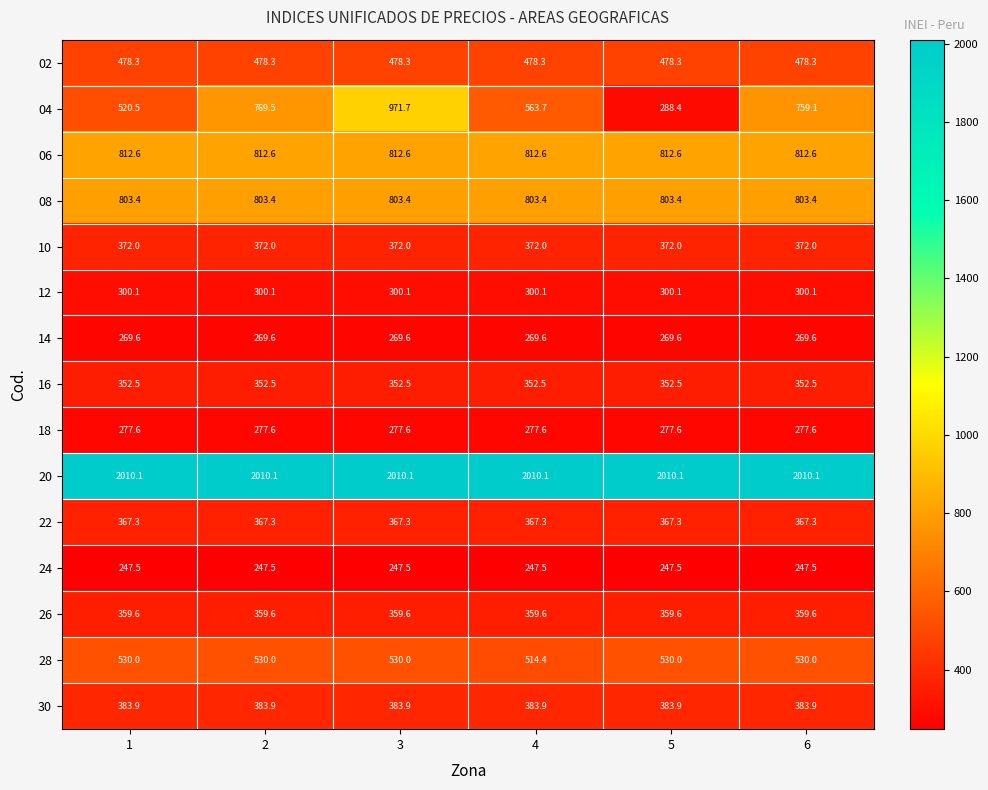

At 1, list the series in order from largest to smallest.

20, 06, 08, 28, 04, 02, 30, 10, 22, 26, 16, 12, 18, 14, 24